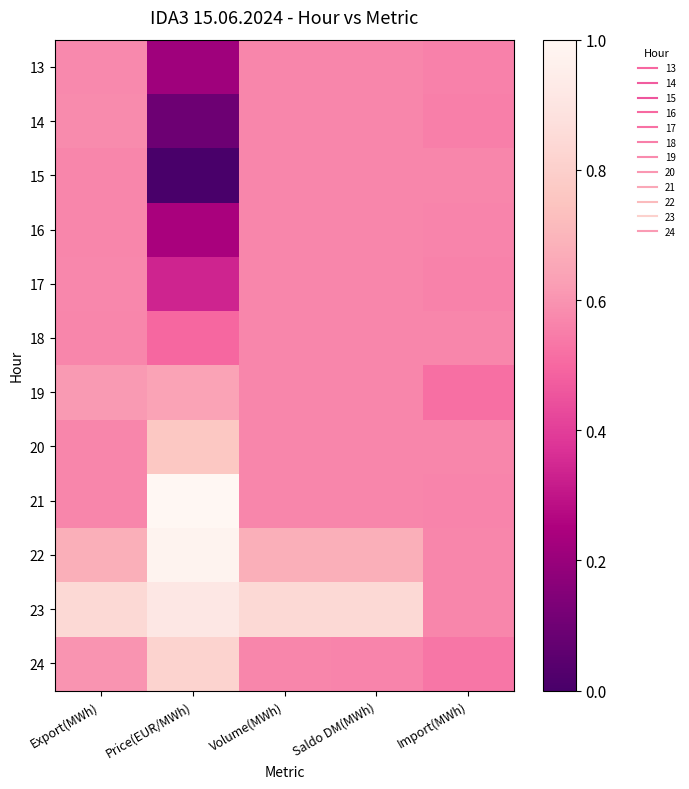

Reading left to right, what are all the values shown in this chart?

13: Export(MWh)=0.6	Price(EUR/MWh)=0.2	Volume(MWh)=0.6	Saldo DM(MWh)=0.6	Import(MWh)=0.6
14: Export(MWh)=0.6	Price(EUR/MWh)=0.1	Volume(MWh)=0.6	Saldo DM(MWh)=0.6	Import(MWh)=0.6
15: Export(MWh)=0.6	Price(EUR/MWh)=0.0	Volume(MWh)=0.6	Saldo DM(MWh)=0.6	Import(MWh)=0.6
16: Export(MWh)=0.6	Price(EUR/MWh)=0.2	Volume(MWh)=0.6	Saldo DM(MWh)=0.6	Import(MWh)=0.6
17: Export(MWh)=0.6	Price(EUR/MWh)=0.3	Volume(MWh)=0.6	Saldo DM(MWh)=0.6	Import(MWh)=0.6
18: Export(MWh)=0.6	Price(EUR/MWh)=0.5	Volume(MWh)=0.6	Saldo DM(MWh)=0.6	Import(MWh)=0.6
19: Export(MWh)=0.6	Price(EUR/MWh)=0.6	Volume(MWh)=0.6	Saldo DM(MWh)=0.6	Import(MWh)=0.5
20: Export(MWh)=0.6	Price(EUR/MWh)=0.8	Volume(MWh)=0.6	Saldo DM(MWh)=0.6	Import(MWh)=0.6
21: Export(MWh)=0.6	Price(EUR/MWh)=1.0	Volume(MWh)=0.6	Saldo DM(MWh)=0.6	Import(MWh)=0.6
22: Export(MWh)=0.7	Price(EUR/MWh)=1.0	Volume(MWh)=0.7	Saldo DM(MWh)=0.7	Import(MWh)=0.6
23: Export(MWh)=0.8	Price(EUR/MWh)=0.9	Volume(MWh)=0.8	Saldo DM(MWh)=0.8	Import(MWh)=0.6
24: Export(MWh)=0.6	Price(EUR/MWh)=0.8	Volume(MWh)=0.6	Saldo DM(MWh)=0.6	Import(MWh)=0.5